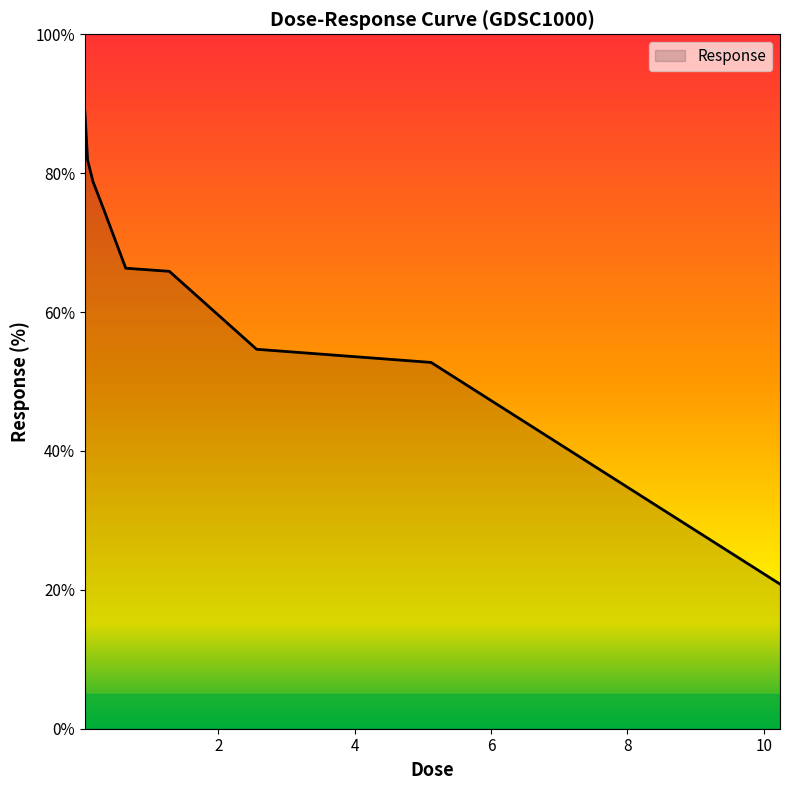

What is the maximum value shown in the chart?

88.9